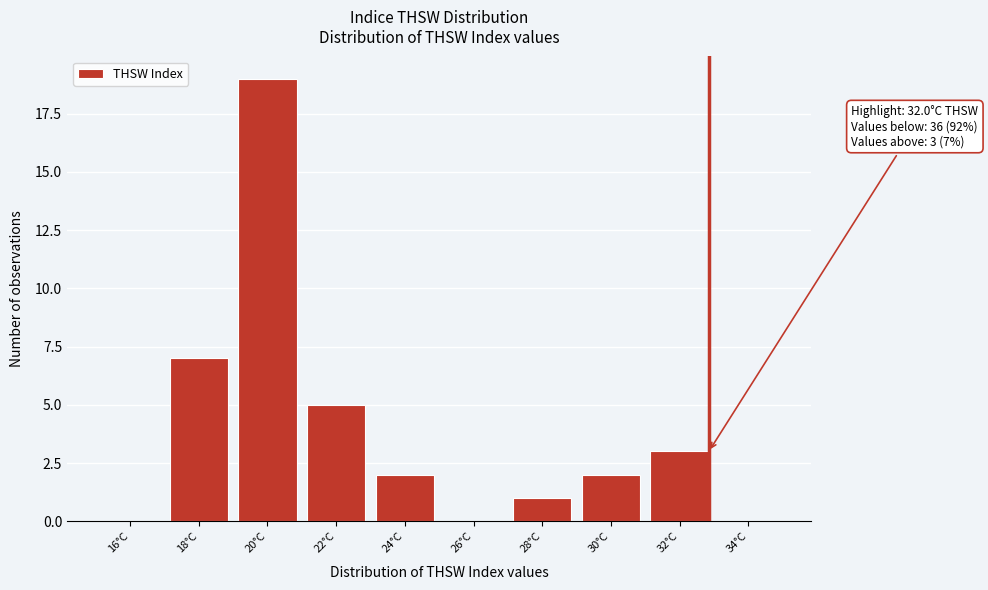

Reading left to right, what are all the values shown in this chart?

16°C=0	18°C=7	20°C=19	22°C=5	24°C=2	26°C=0	28°C=1	30°C=2	32°C=3	34°C=0